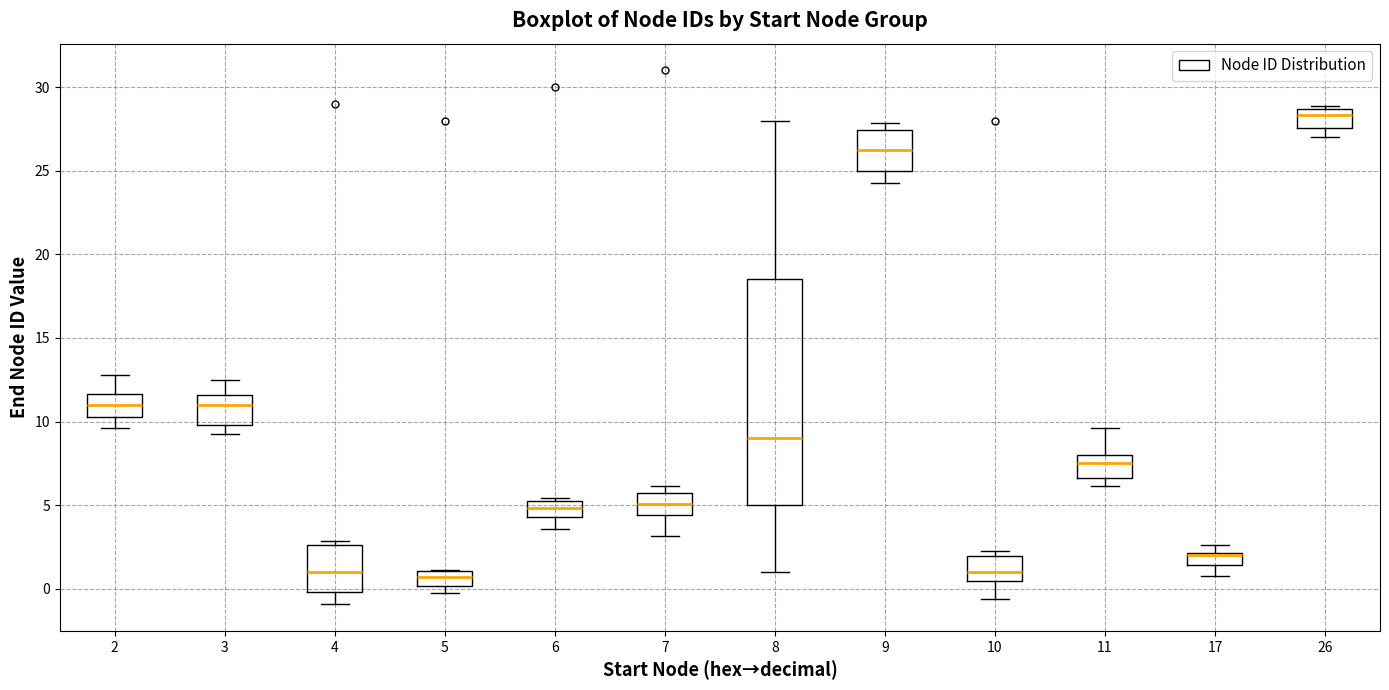

Comparing the boxes themselves (not the whiskers), which one is the tallest?

8